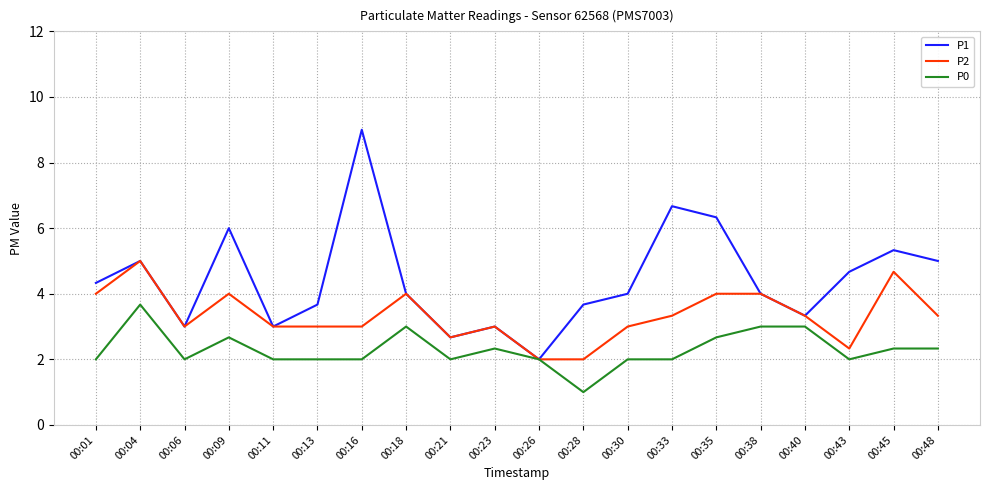

What value does the P0 series have at 00:33?

2.0